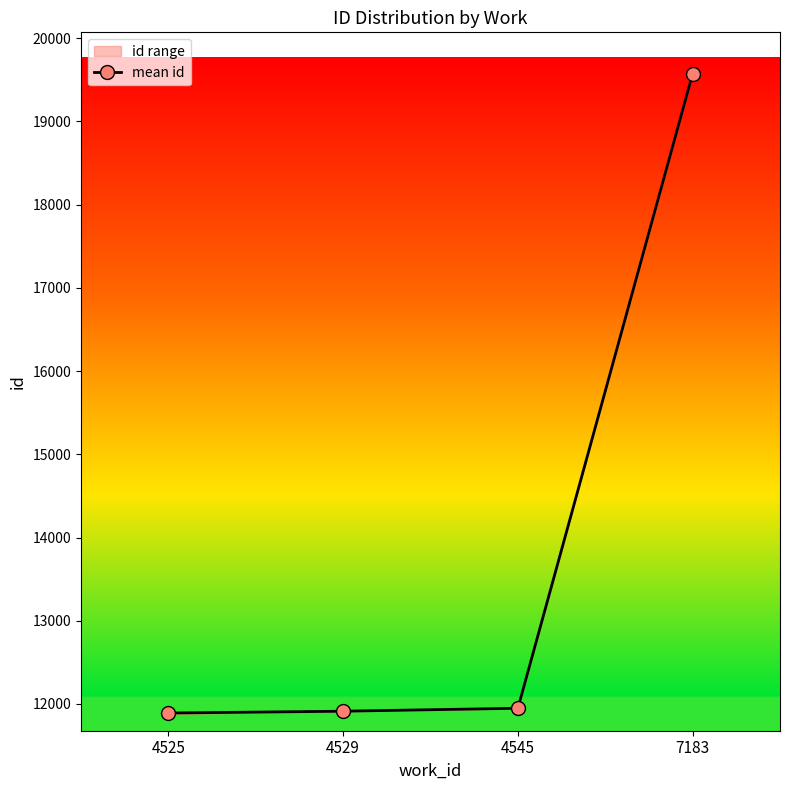

True or false: the data shows 32548.1 at 7183.

False